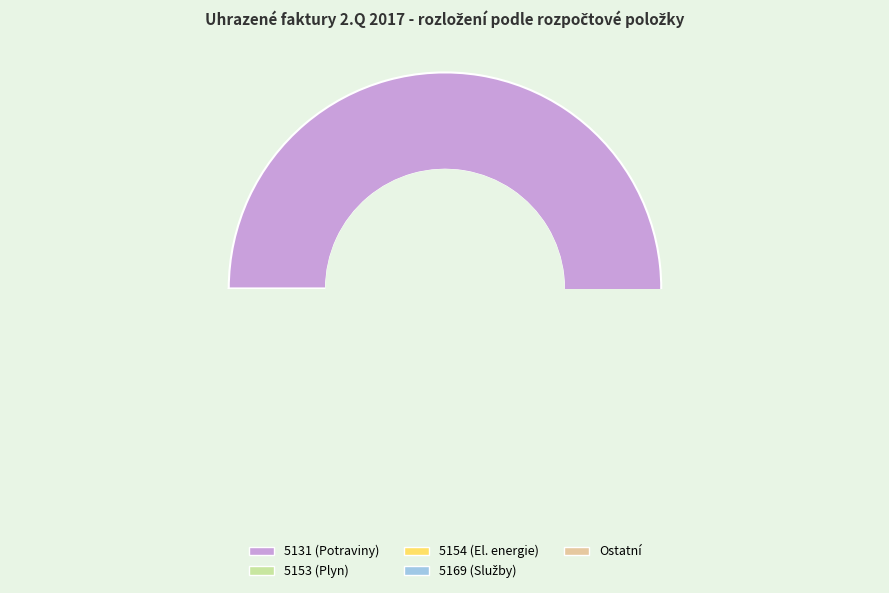

Which has a higher value, 5153 or 5154?

5153